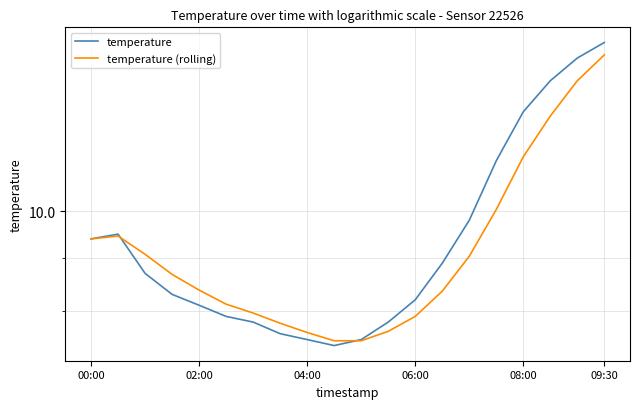

At which category does the chart reach its minimum across all series?

9